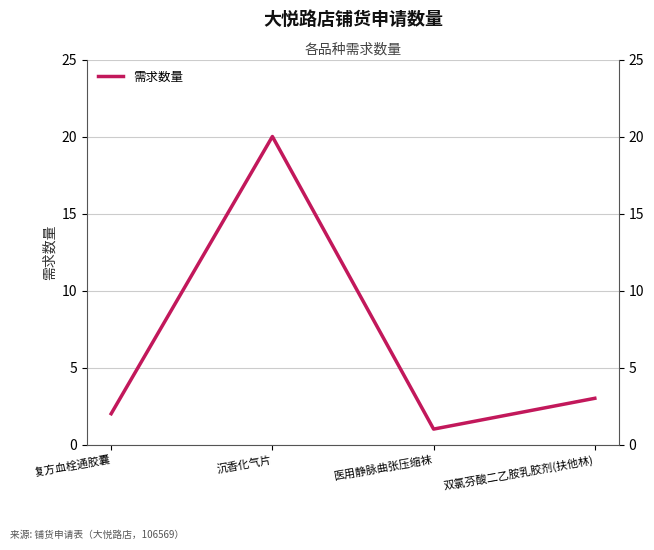

Approximately how many times larger is the value at 沉香化气片 compared to 双氯芬酸二乙胺乳胶剂(扶他林)?

6.7